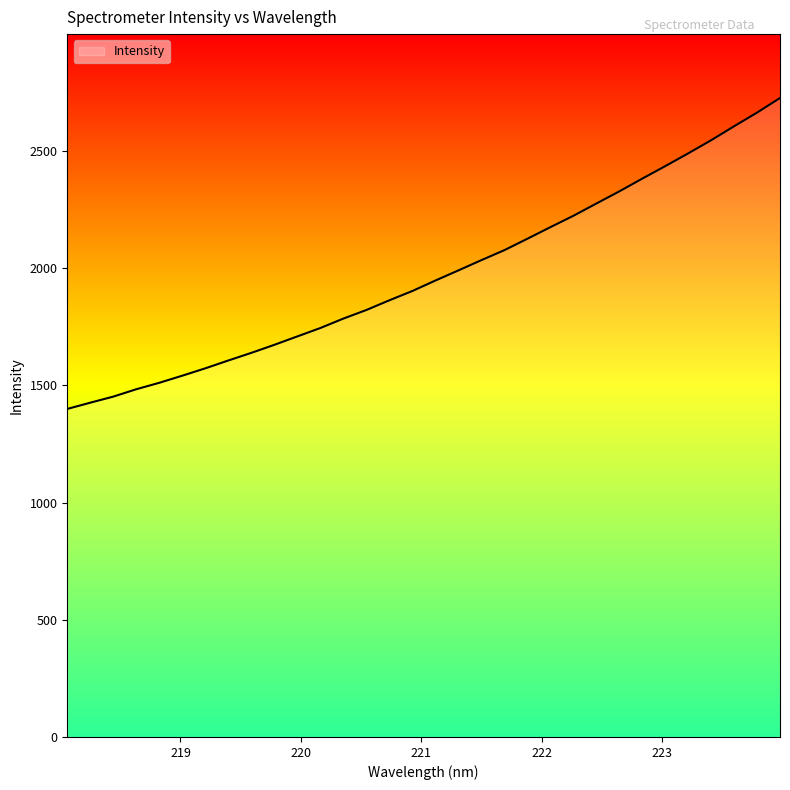

What is the smallest value displayed?

1399.6